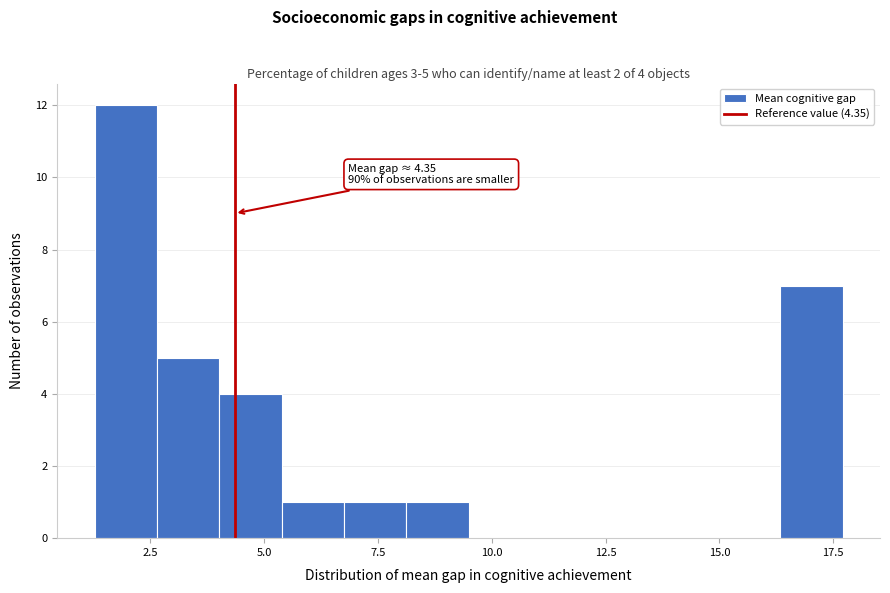

Read against the x-axis, roughly where is the centre of the tallest bar?

2.0